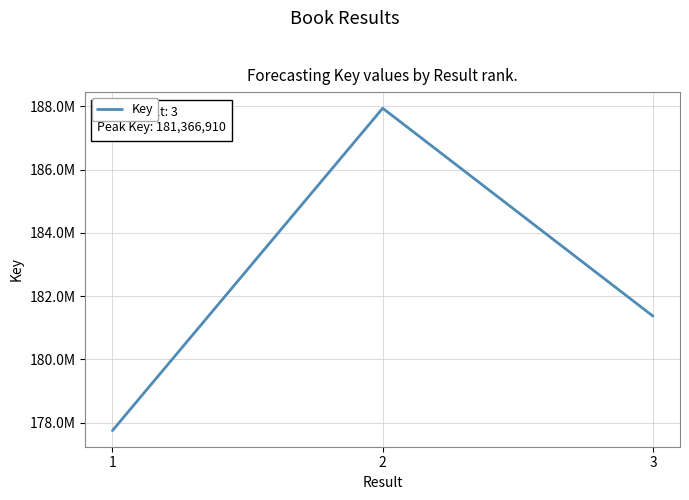

Is this an area chart (filled region under the line)?

No